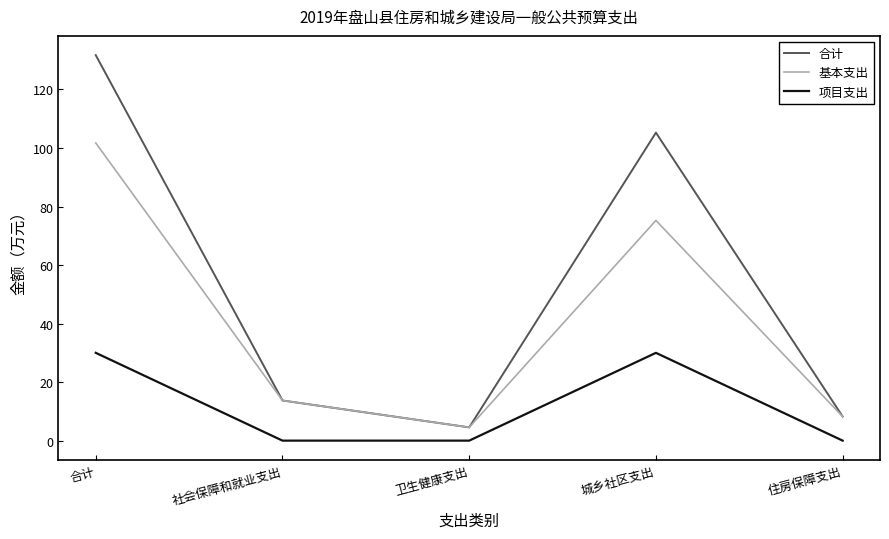

Reading left to right, list all the values displayed in this chart.

合计: 131.7	13.7	4.5	105.2	8.2
基本支出: 101.7	13.7	4.5	75.2	8.2
项目支出: 30.0	0.0	0.0	30.0	0.0